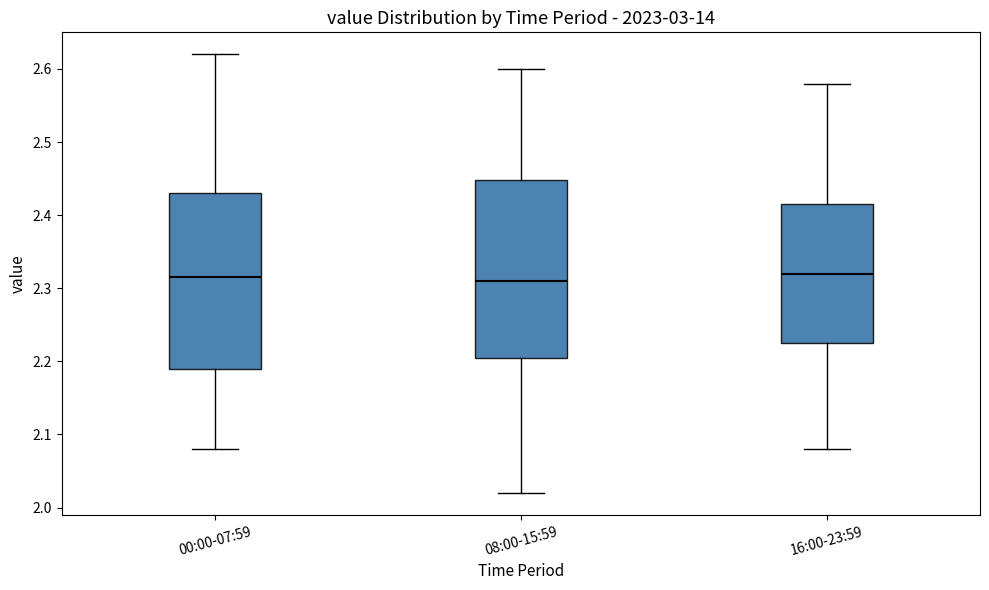

Reading left to right, read every box against the y-axis: the position of its median line, the range the box covers, and the ends of its whiskers. The values are not printed on the chart, so give them approximately, as read against the axis.

00:00-07:59: median 2.32, box 2.19 to 2.43, whiskers 2.08 to 2.62
08:00-15:59: median 2.31, box 2.21 to 2.45, whiskers 2.02 to 2.60
16:00-23:59: median 2.32, box 2.23 to 2.42, whiskers 2.08 to 2.58